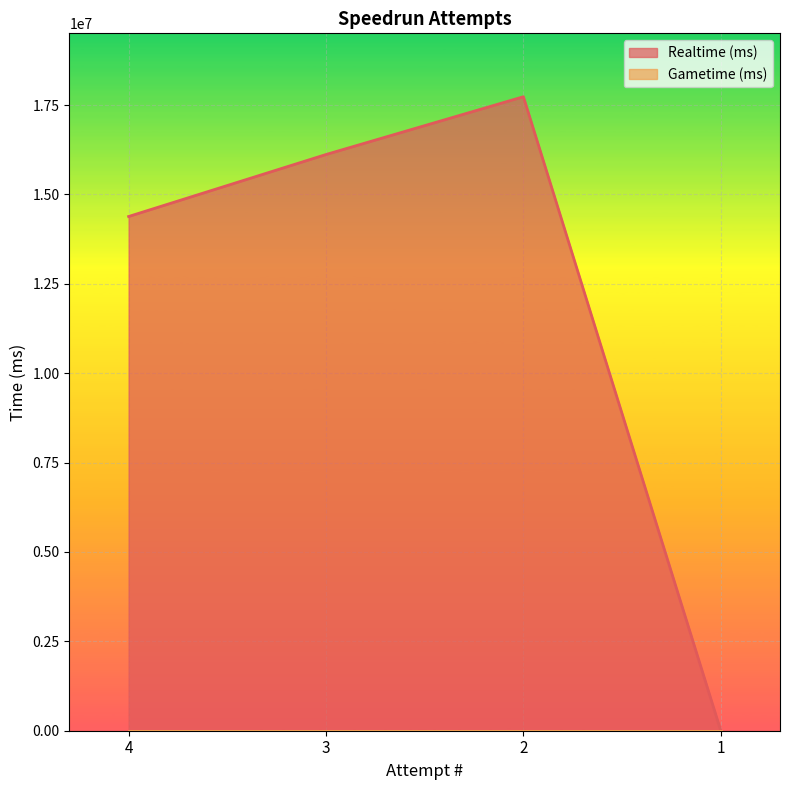

Does the chart display data point markers on the line(s)?

No